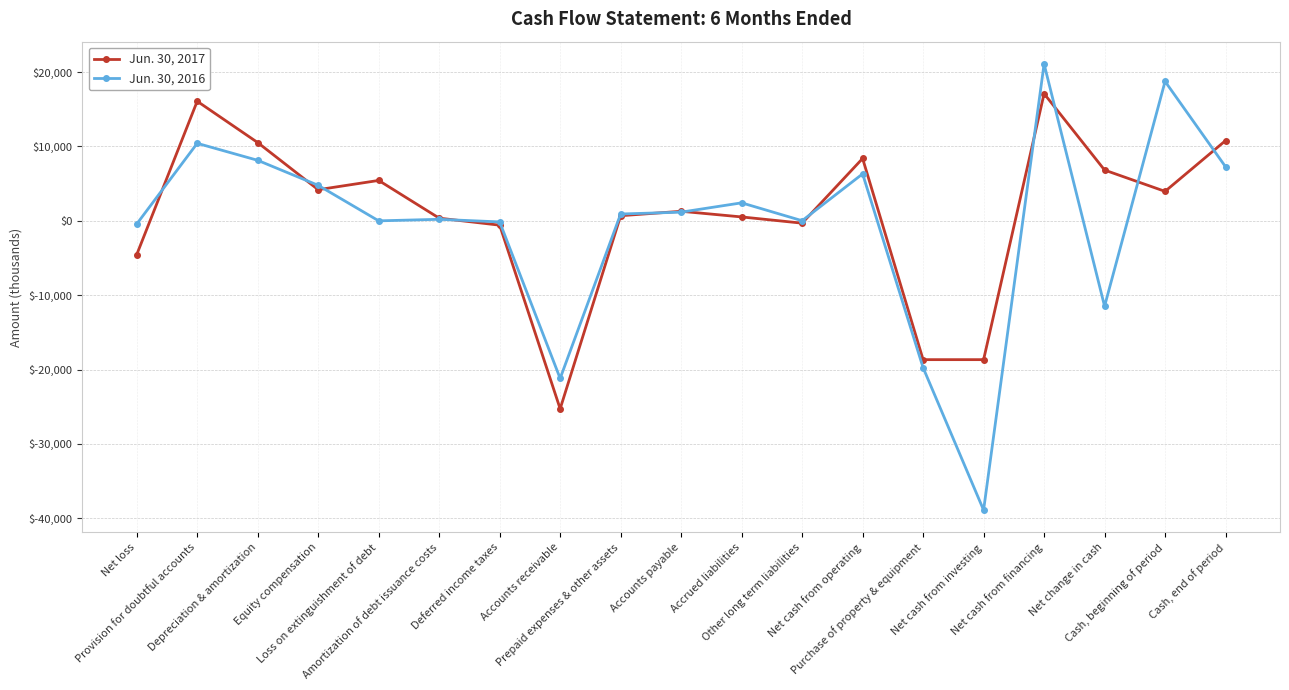

Does the chart have visible grid lines?

Yes